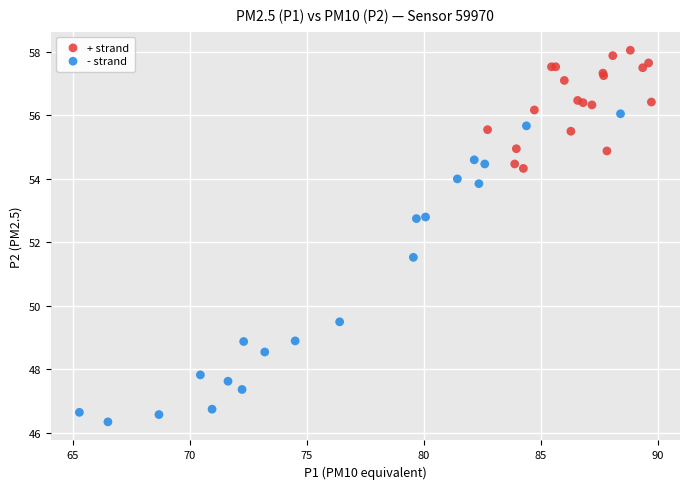

Which series contains the highest Y value?

+ strand